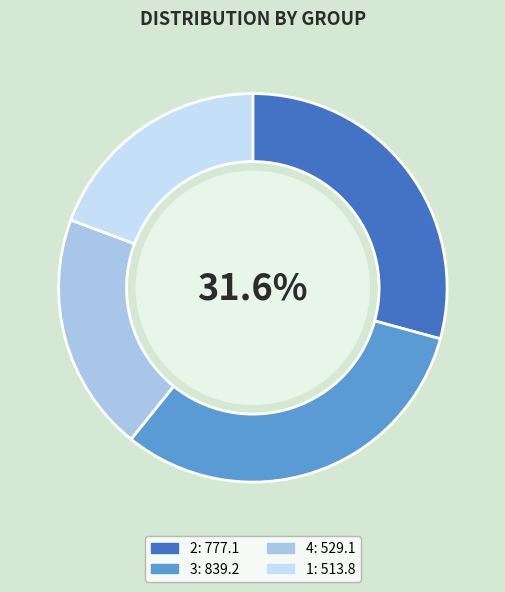

Between 3 and 2, which is larger?

3